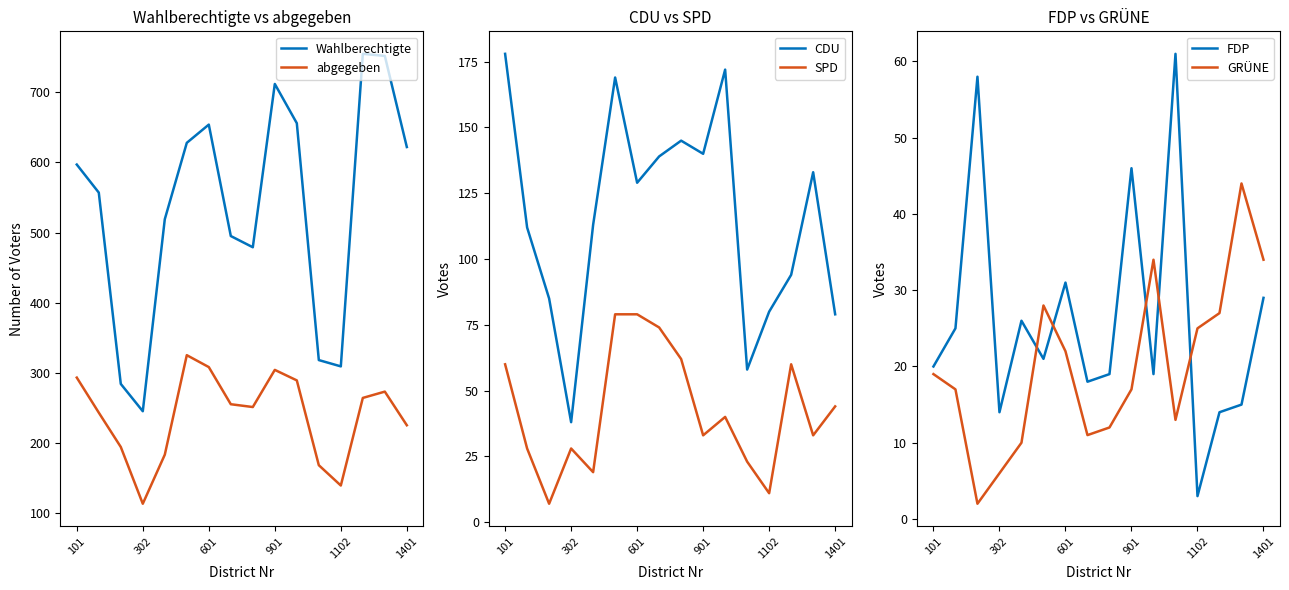

What are all the series names shown in the legend?

Wahlberechtigte, abgegeben, CDU, SPD, FDP, GRÜNE